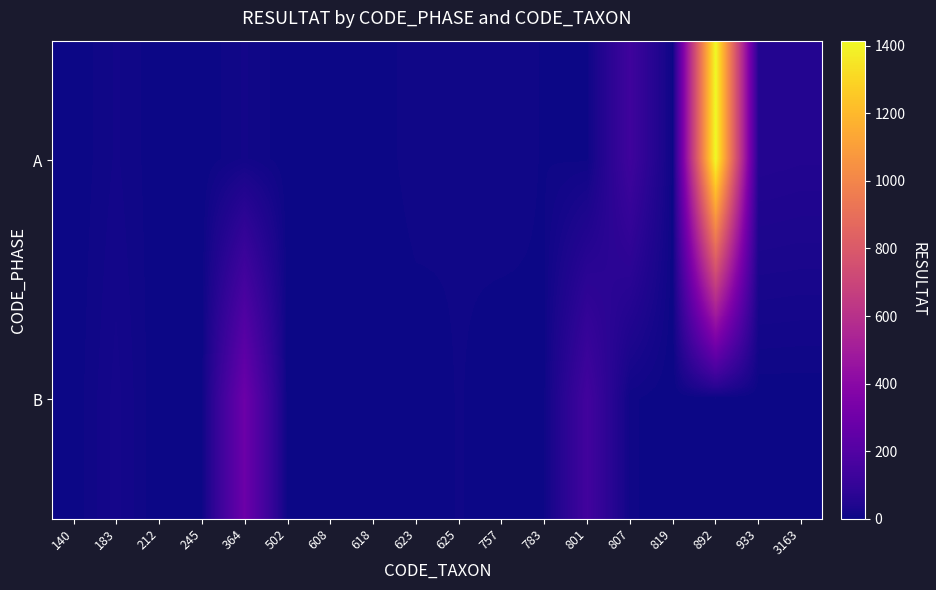

Between 892 and 364, which is larger?

892